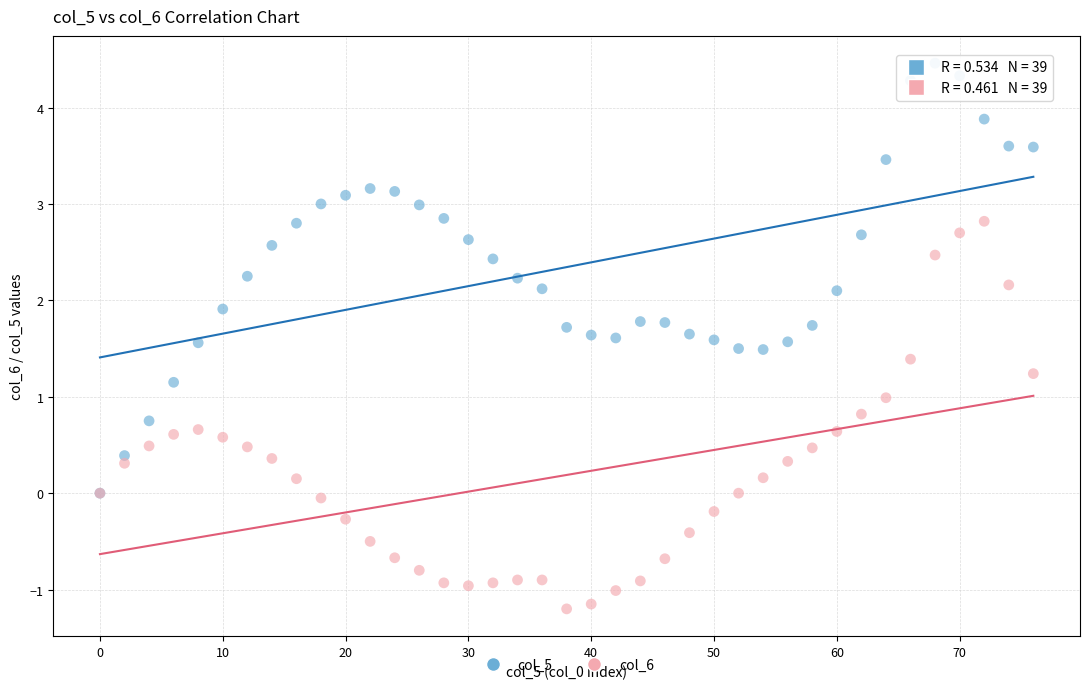

Which series reaches the maximum Y coordinate?

col_5